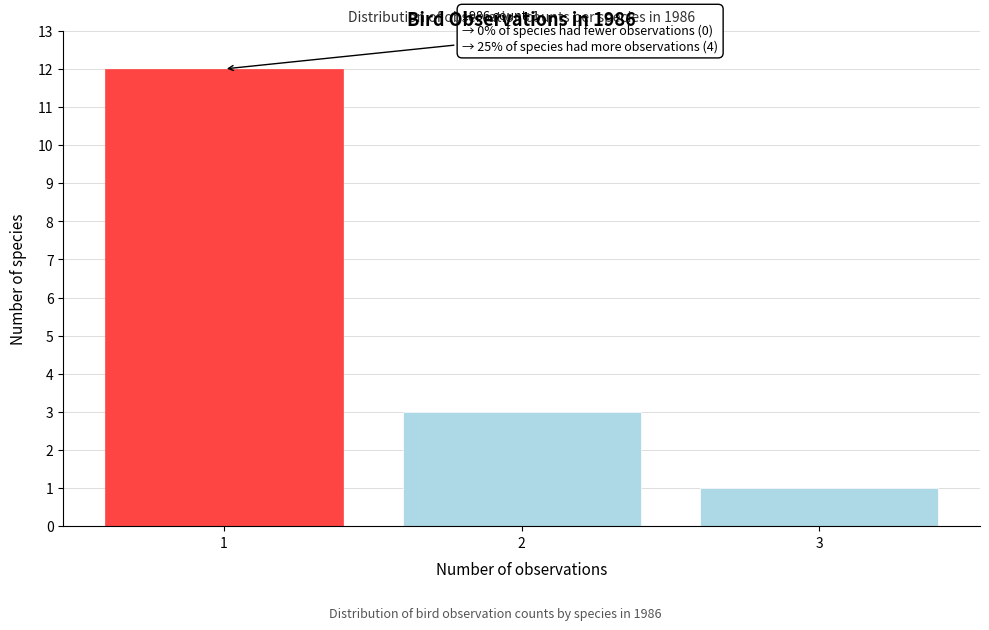

Reading left to right, extract all data points from this chart.

1=12	2=3	3=1